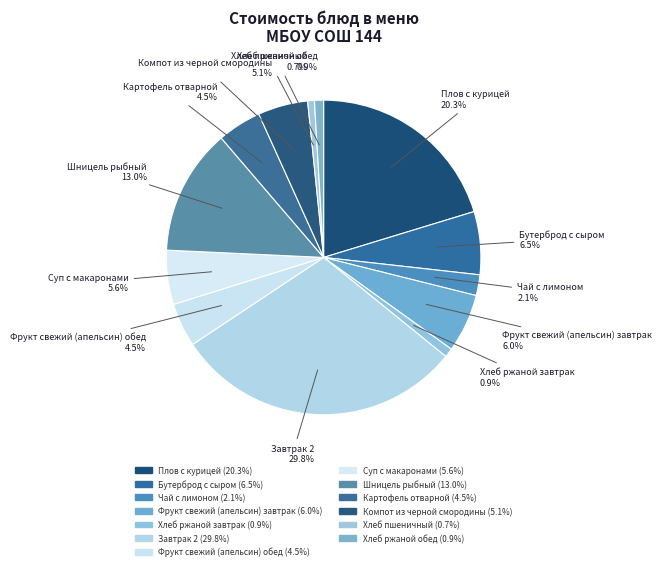

Combined, what portion of the pie is Чай с лимоном and Плов с курицей?

22.4%